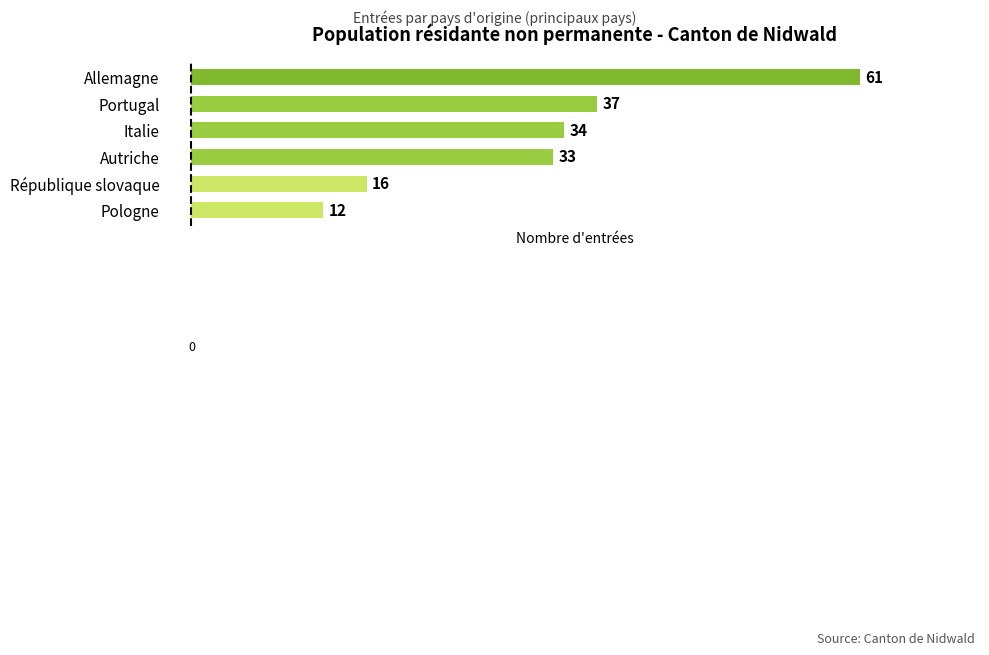

True or false: the data shows 54 at Autriche.

False